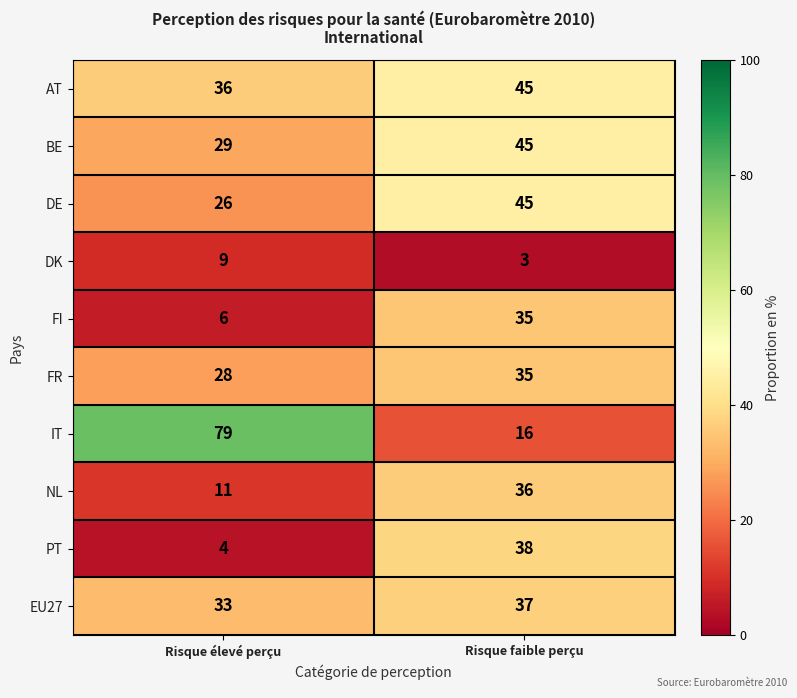

What is the smallest value displayed?

3